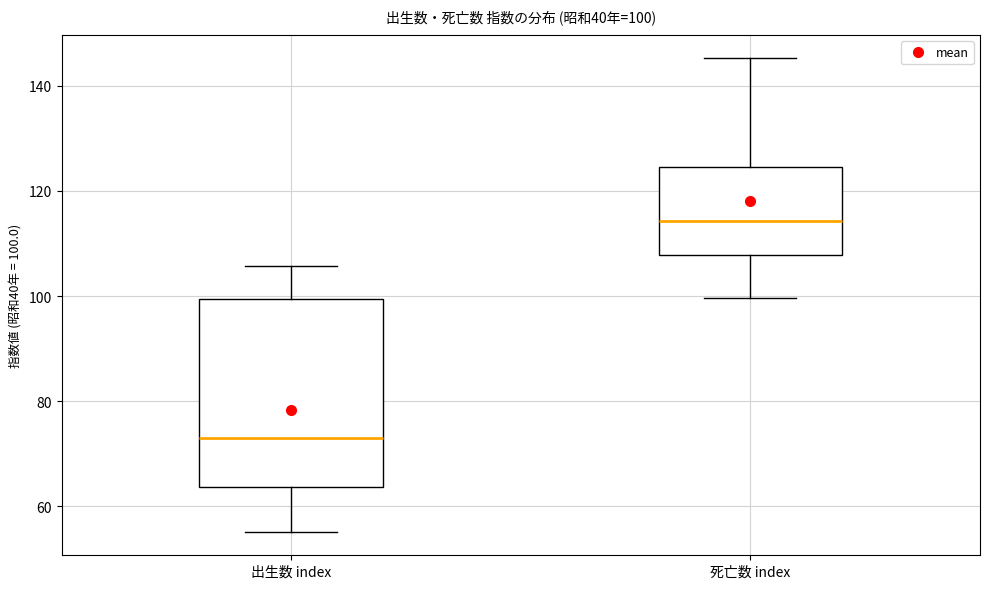

Which box has the lowest median line?

出生数 index